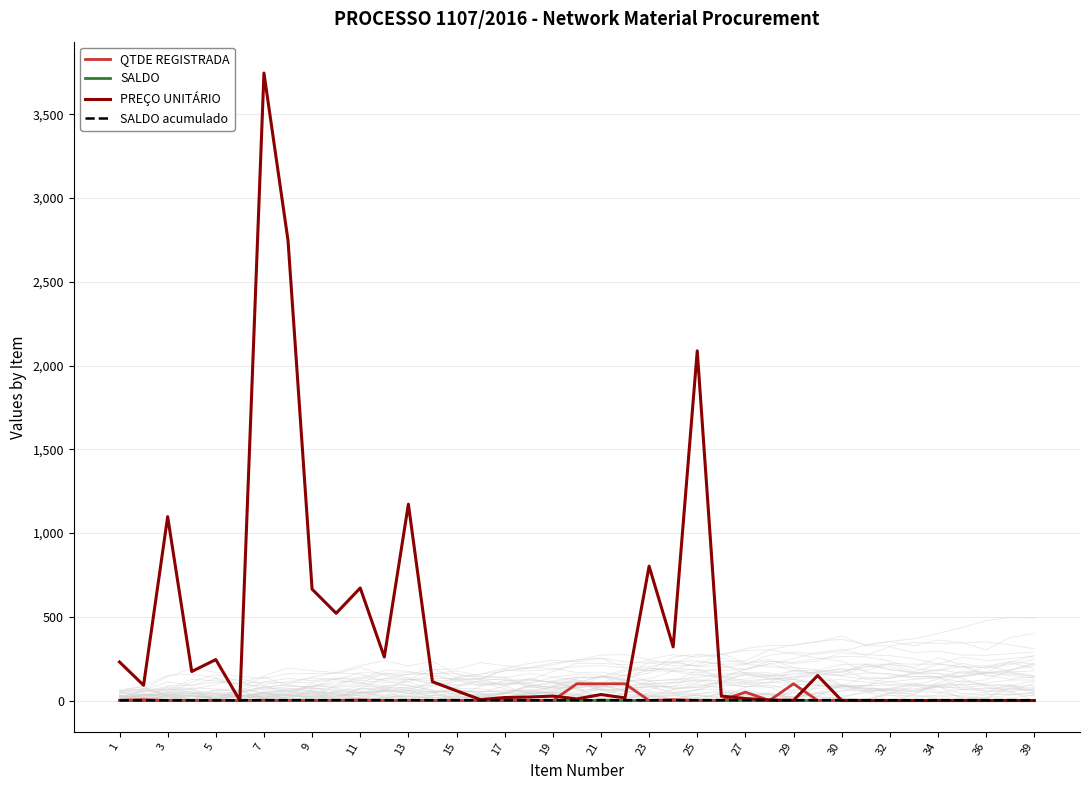

Count the number of categories in the chart.

39